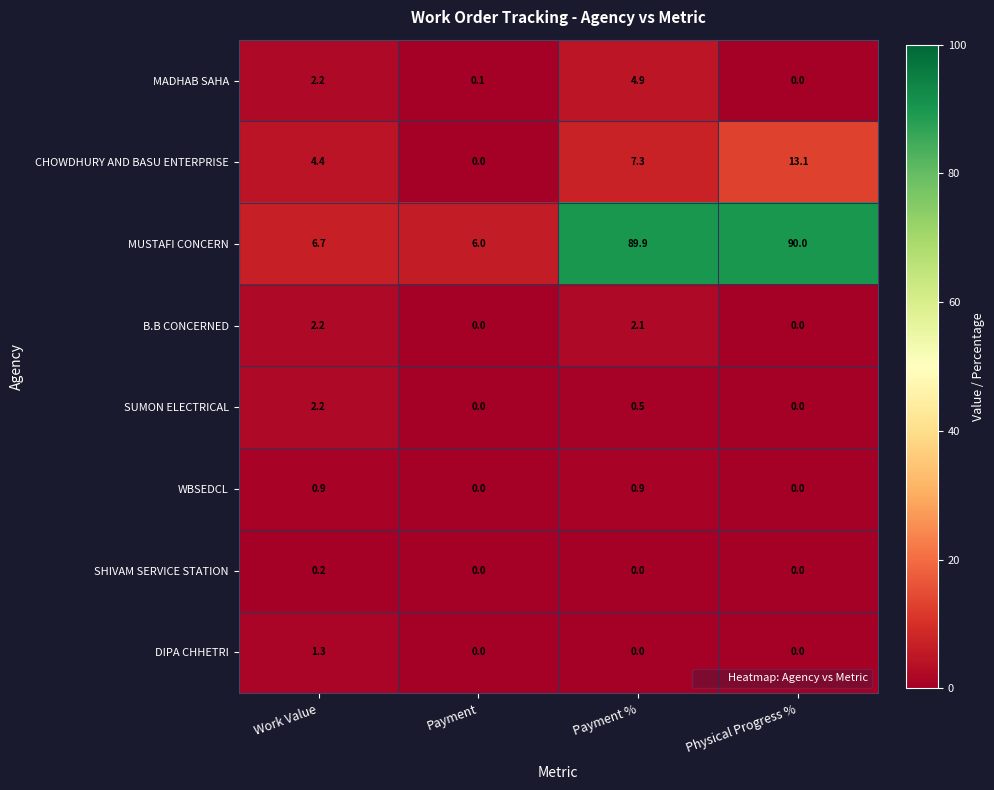

What is the sum of all CHOWDHURY AND BASU ENTERPRISE values?

24.8